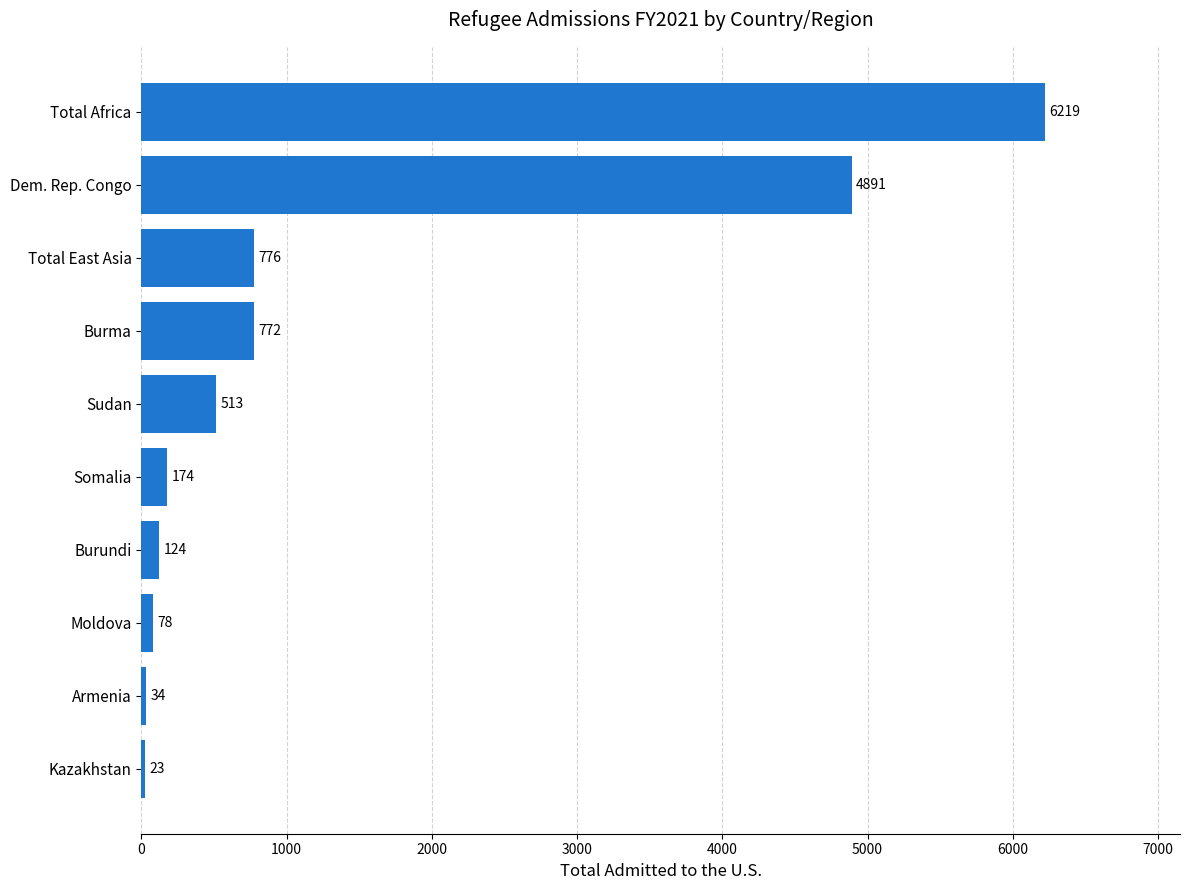

Are the bars grouped side by side (vs. stacked)?

No